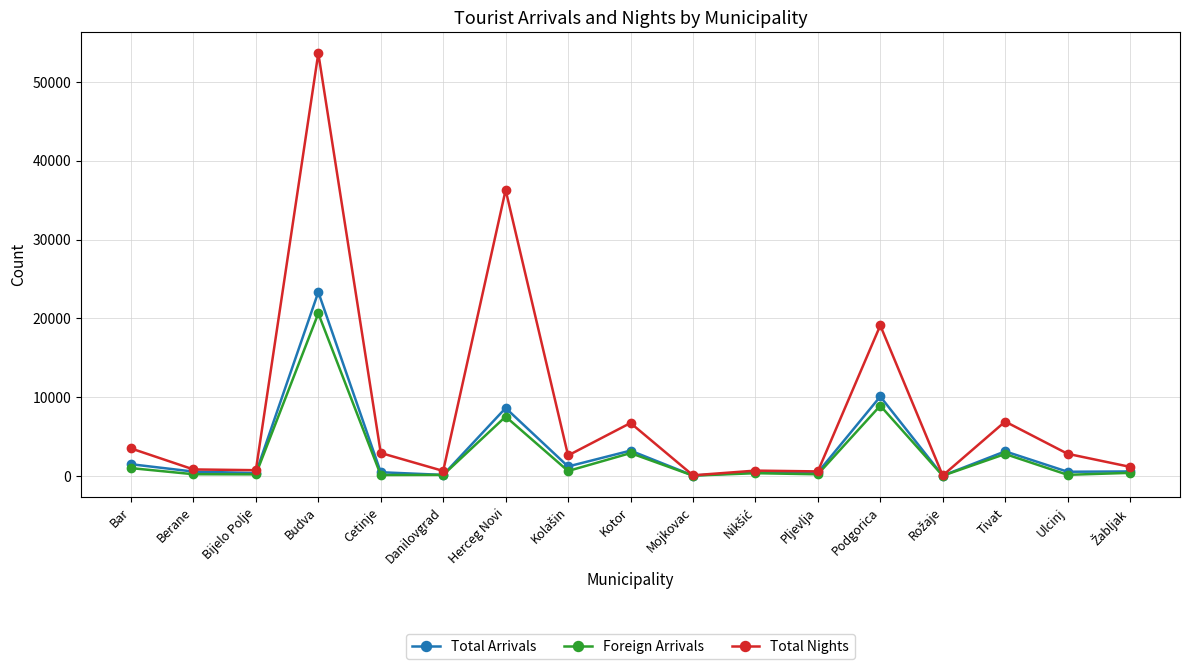

How many data points does each series have?

17